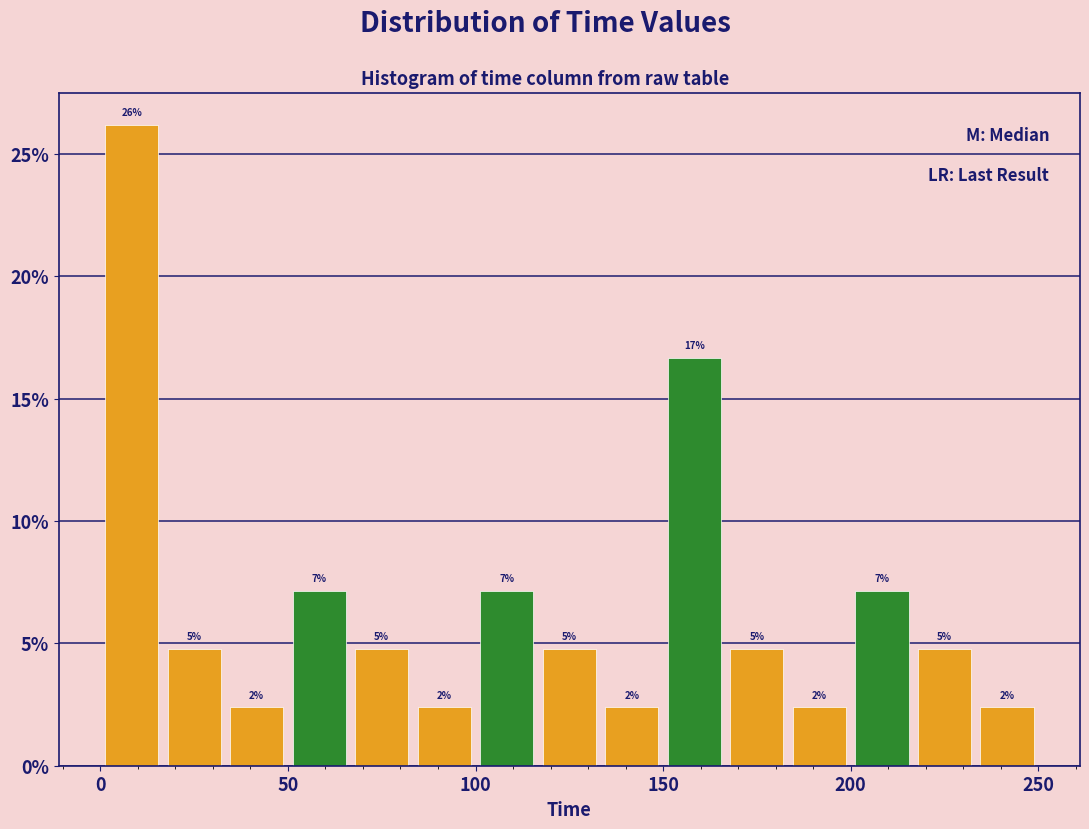

Around what value on the x-axis is the tallest bar? Give the approximate position of its centre, as read against the axis.

10